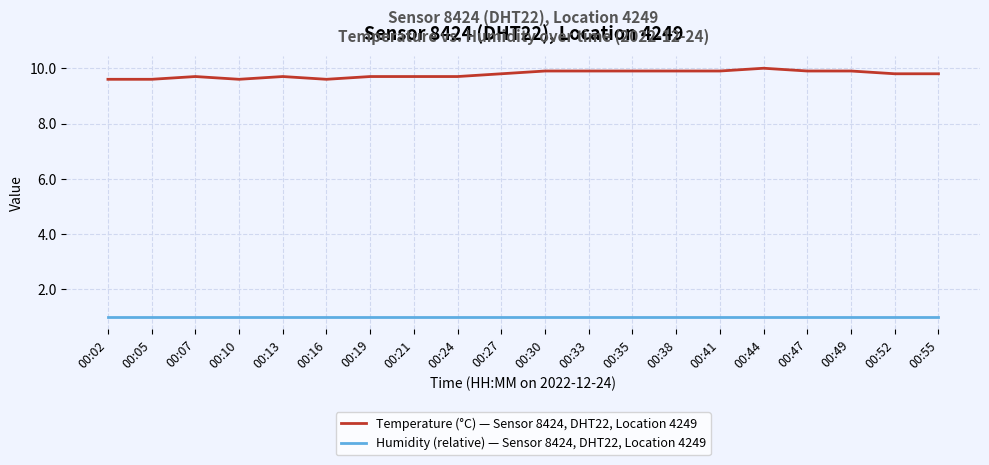

List the series in order of their peak value, highest first.

Temperature (°C) — Sensor 8424, DHT22, Location 4249, Humidity (relative) — Sensor 8424, DHT22, Location 4249